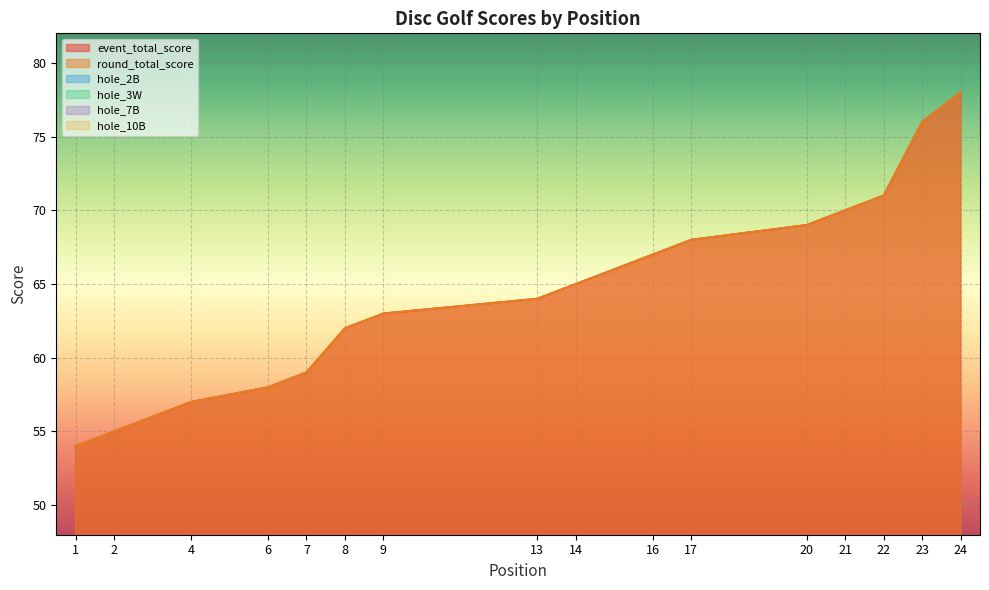

Reading left to right, list all the values displayed in this chart.

event_total_score: 1=54	2=55	2=55	4=57	4=57	6=58	7=59	8=62	9=63	9=63	9=63	9=63	13=64	14=65	14=65	16=67	17=68	17=68	17=68	20=69	21=70	22=71	23=76	24=78
round_total_score: 1=54	2=55	2=55	4=57	4=57	6=58	7=59	8=62	9=63	9=63	9=63	9=63	13=64	14=65	14=65	16=67	17=68	17=68	17=68	20=69	21=70	22=71	23=76	24=78
hole_2B: 1=4	2=5	2=5	4=6	4=5	6=4	7=5	8=6	9=5	9=6	9=5	9=6	13=5	14=6	14=4	16=4	17=5	17=7	17=7	20=6	21=8	22=6	23=7	24=7
hole_3W: 1=4	2=5	2=4	4=4	4=3	6=4	7=4	8=5	9=4	9=4	9=5	9=4	13=4	14=5	14=4	16=5	17=5	17=4	17=5	20=3	21=6	22=5	23=6	24=6
hole_7B: 1=3	2=2	2=4	4=3	4=5	6=3	7=4	8=3	9=4	9=5	9=4	9=2	13=5	14=4	14=4	16=4	17=3	17=5	17=3	20=5	21=4	22=4	23=3	24=5
hole_10B: 1=3	2=2	2=2	4=2	4=3	6=3	7=3	8=3	9=4	9=4	9=3	9=3	13=3	14=2	14=3	16=5	17=4	17=3	17=3	20=4	21=3	22=4	23=4	24=5